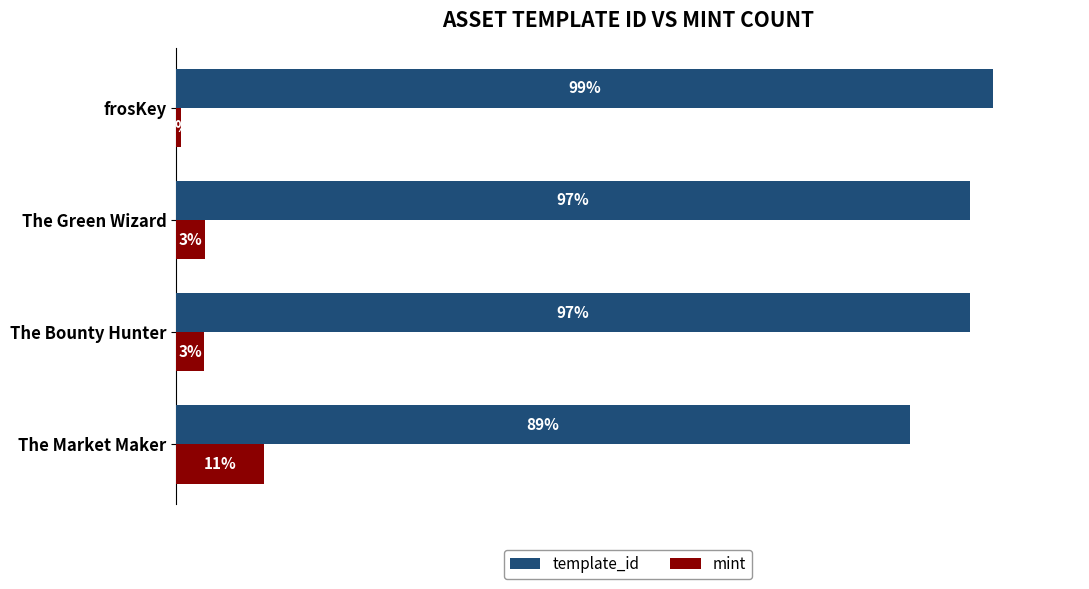

List the series in order of their peak value, lowest first.

mint, template_id